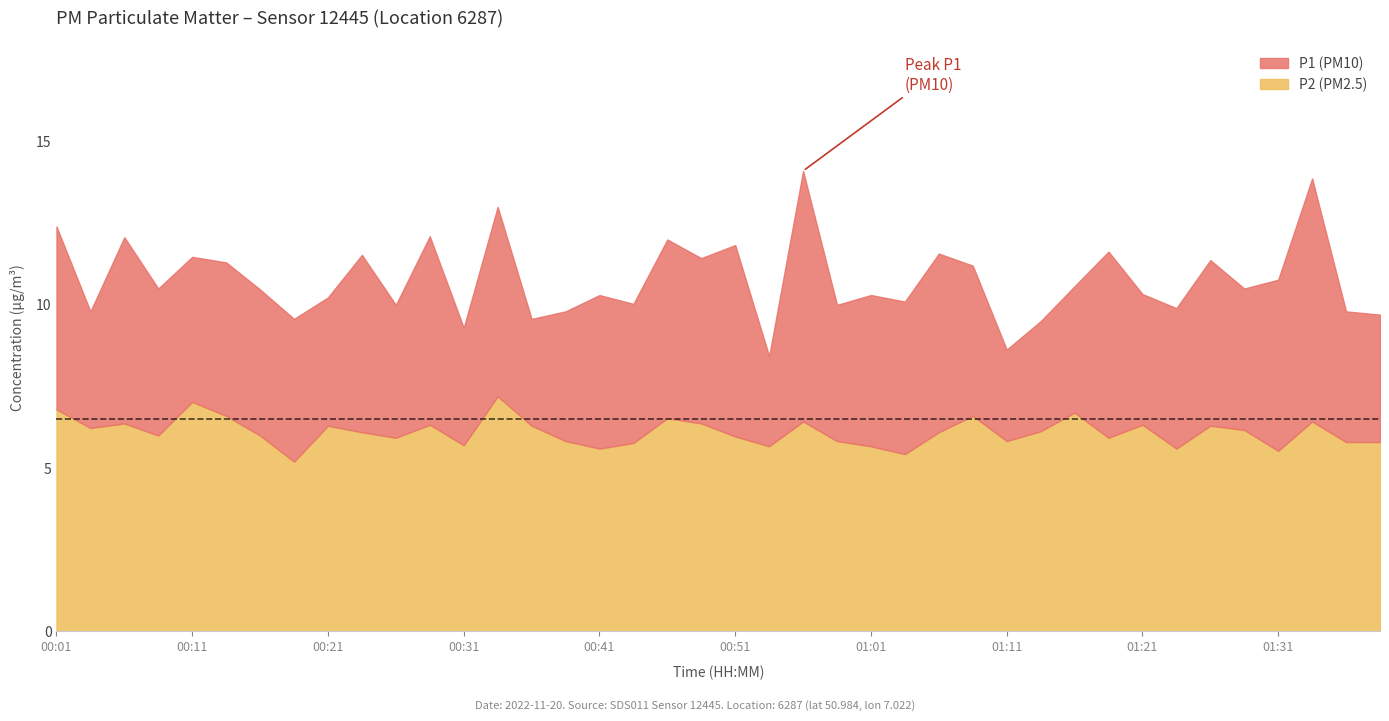

Is the value of P1 at 00:48 greater than the value of P2 at 01:03?

Yes